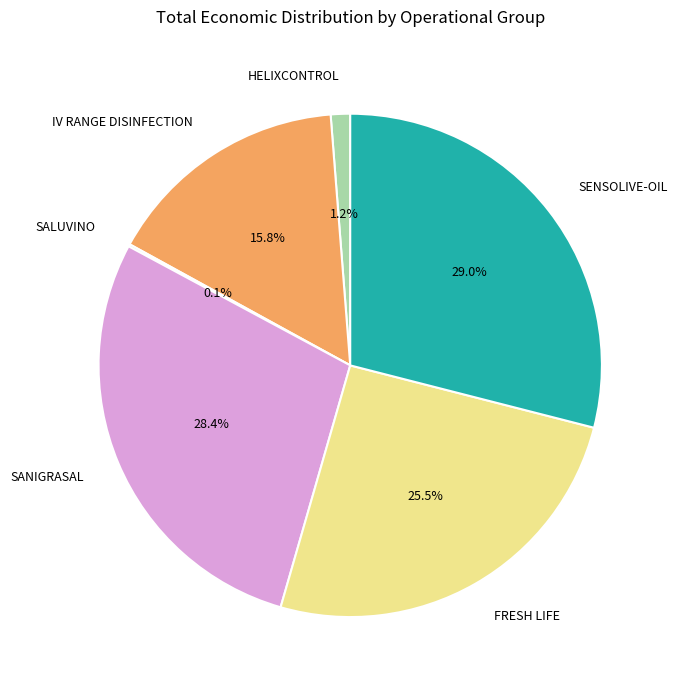

What percentage is NOT represented by SANIGRASAL?

71.6%